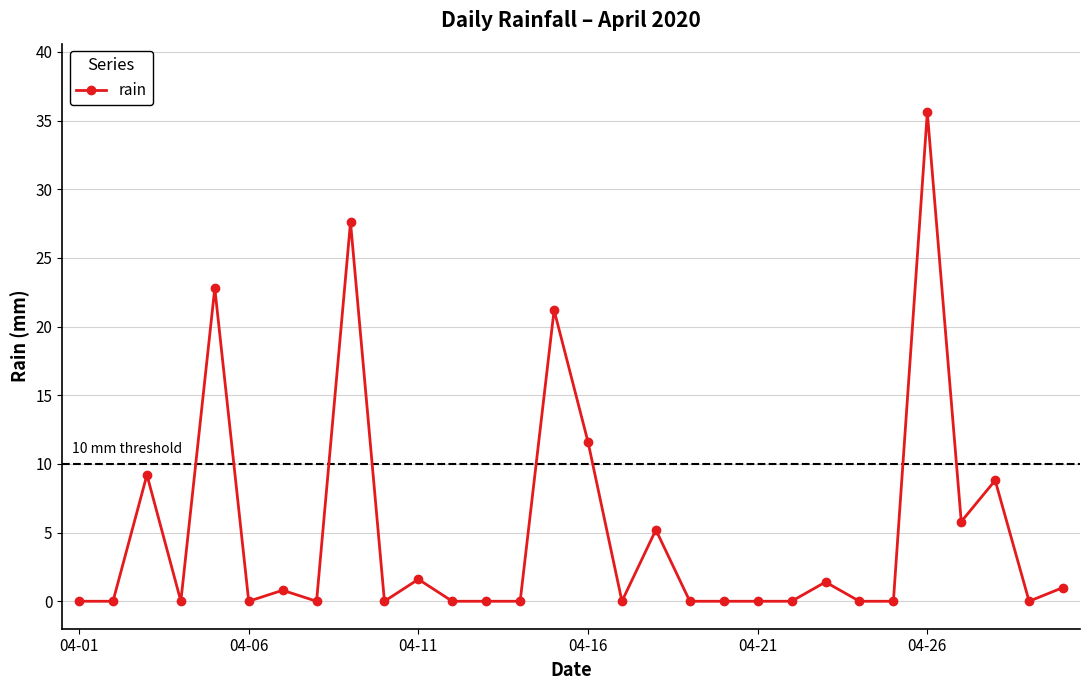

What is the greatest value displayed?

35.6